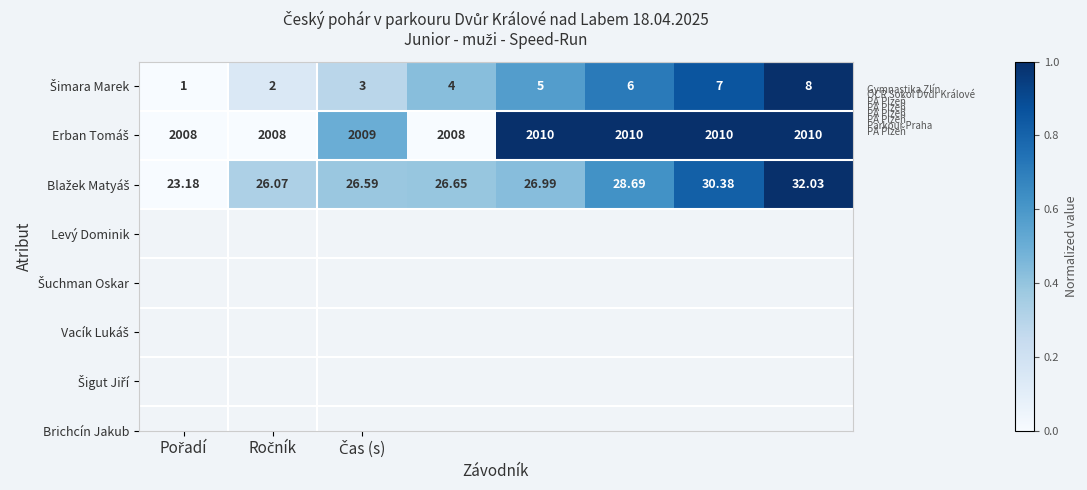

Which series has the largest total across all categories?

Erban Tomáš